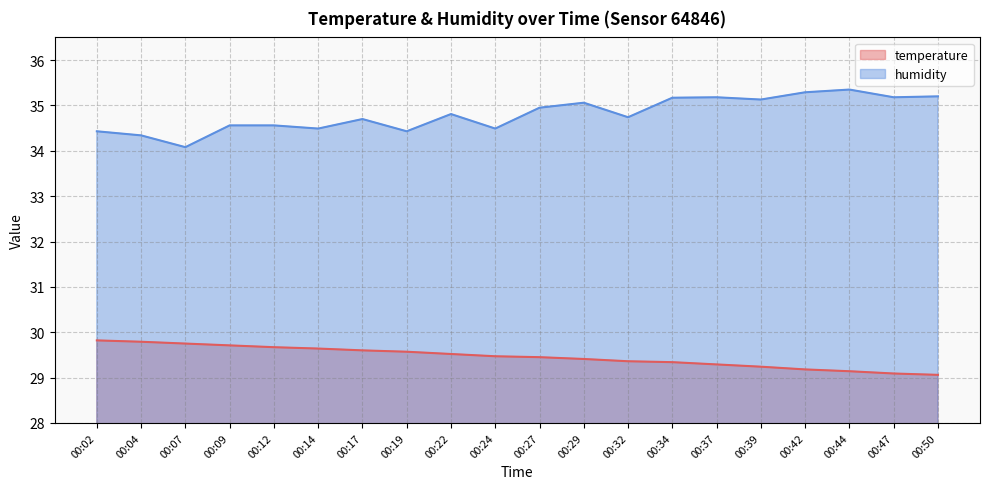

What are all the series names shown in the legend?

temperature, humidity